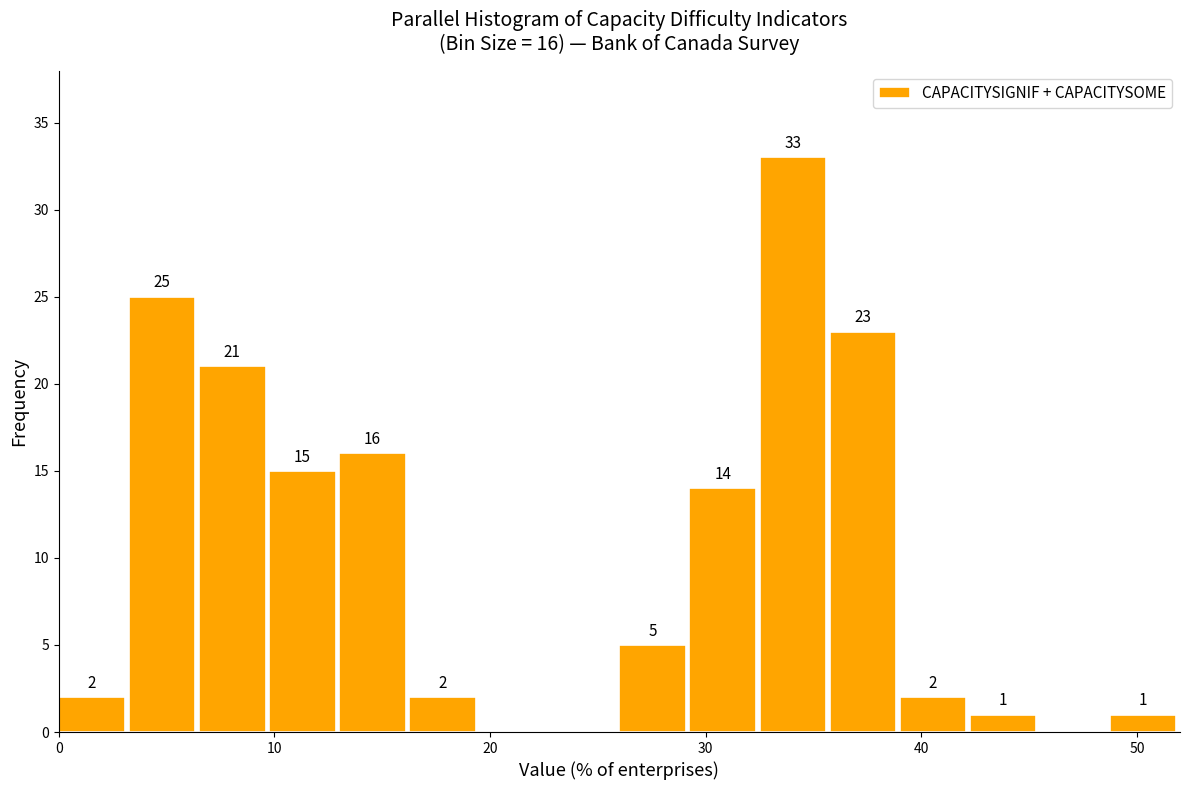

Read against the x-axis, roughly where is the centre of the tallest bar?

34